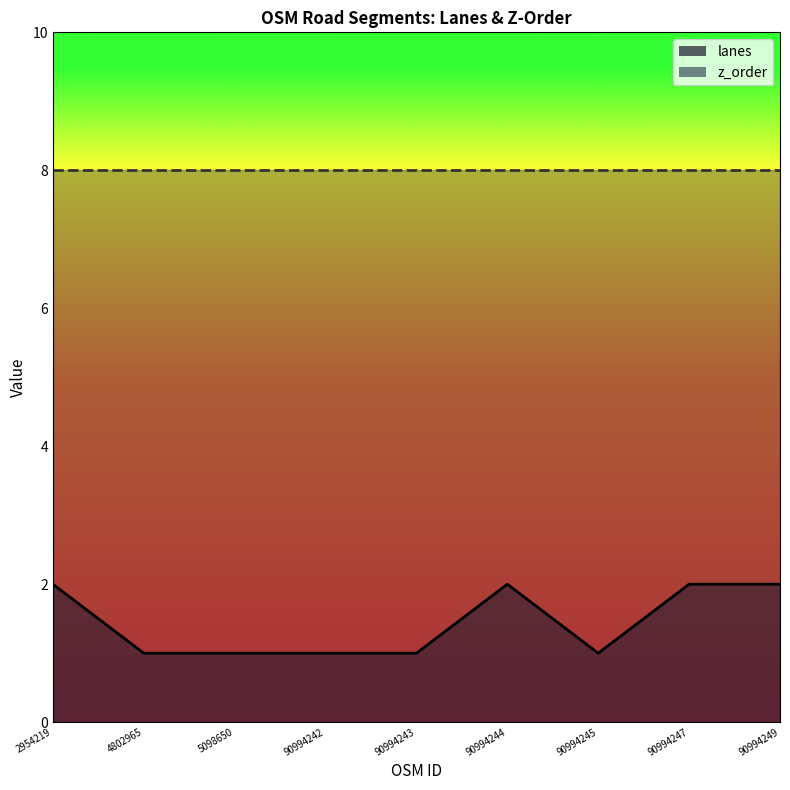

What is the difference between the second highest and second lowest values?

1